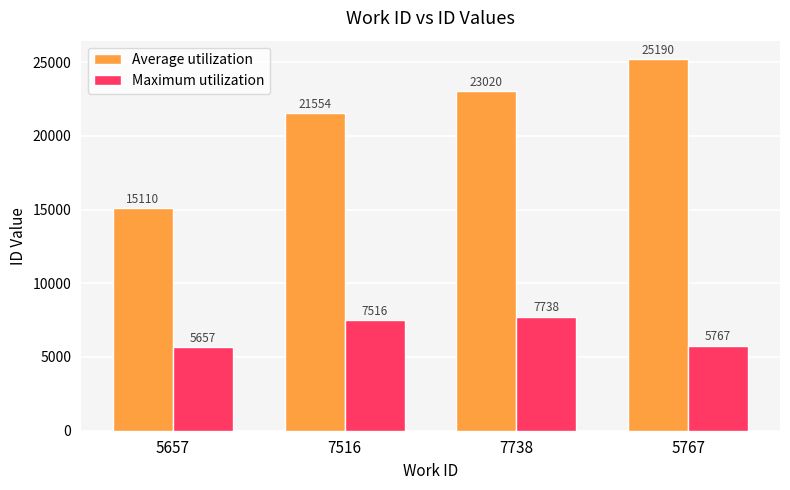

True or false: Maximum utilization has a value of 4533 at 7516.

False